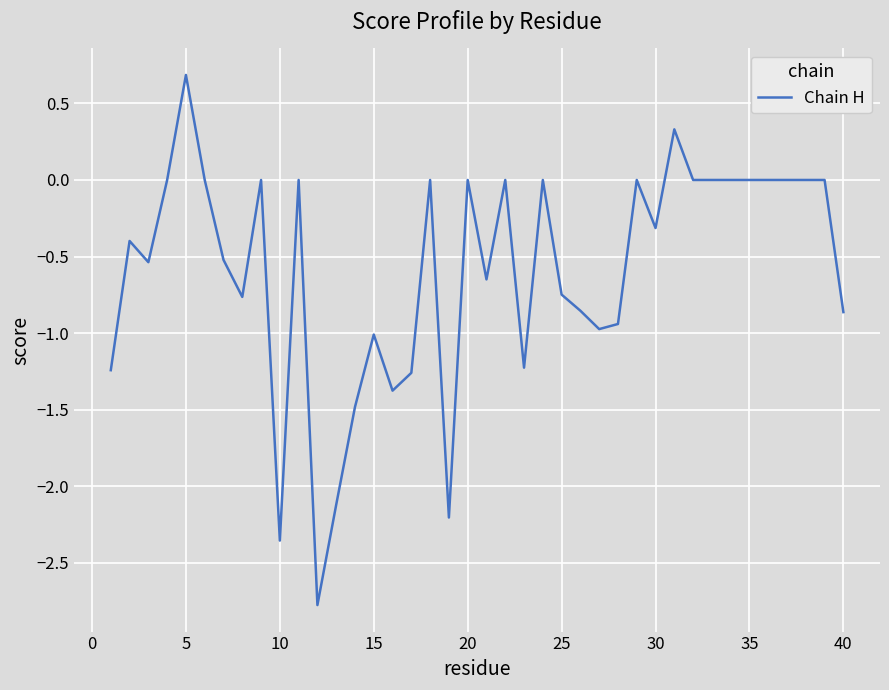

Is this an area chart (filled region under the line)?

No